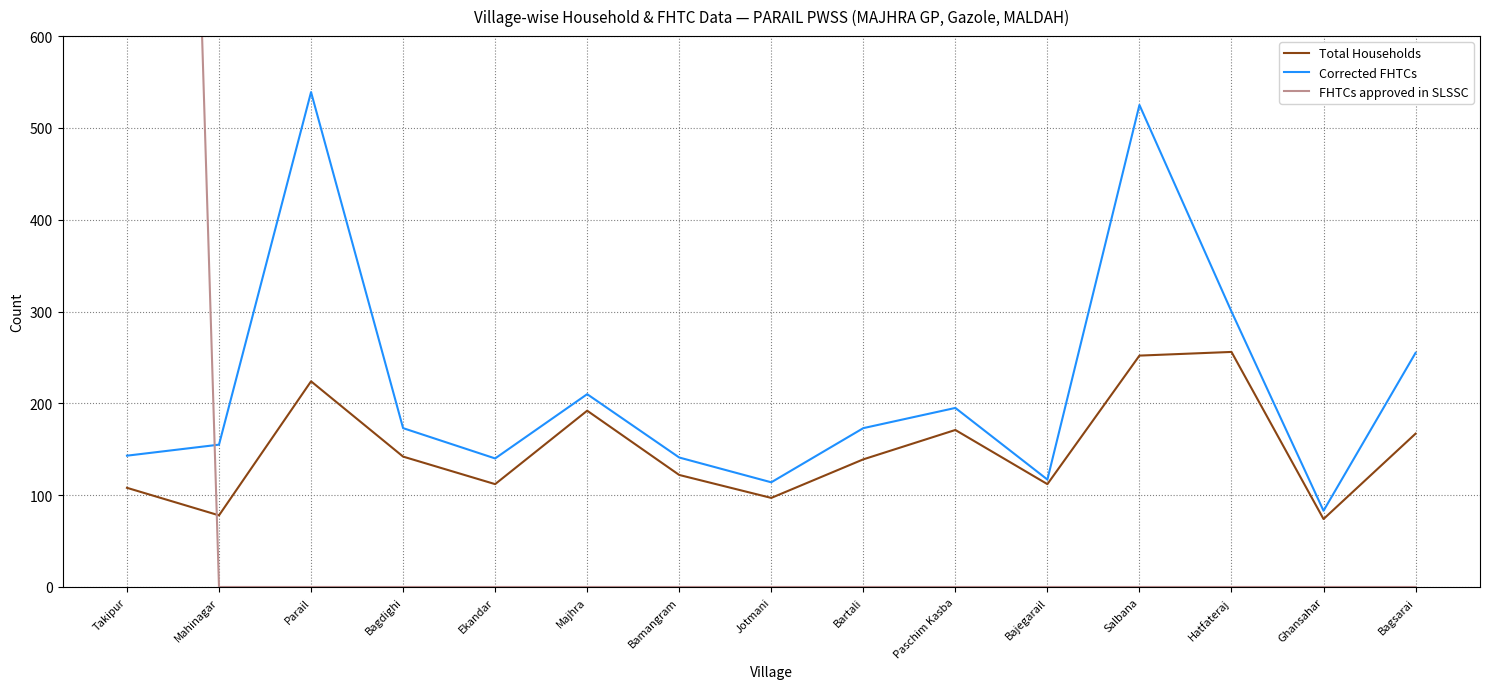

What is the label of the 1st point from the right?

Bagsarai